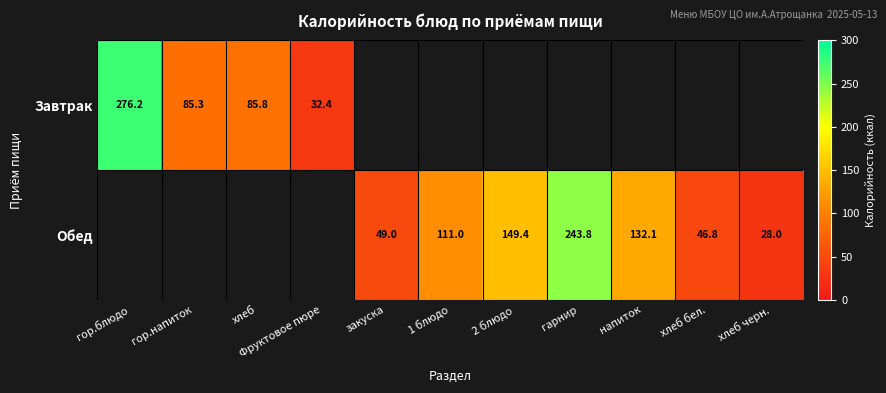

The Завтрак series shows 17.7 at Фруктовое пюре. True or false?

False